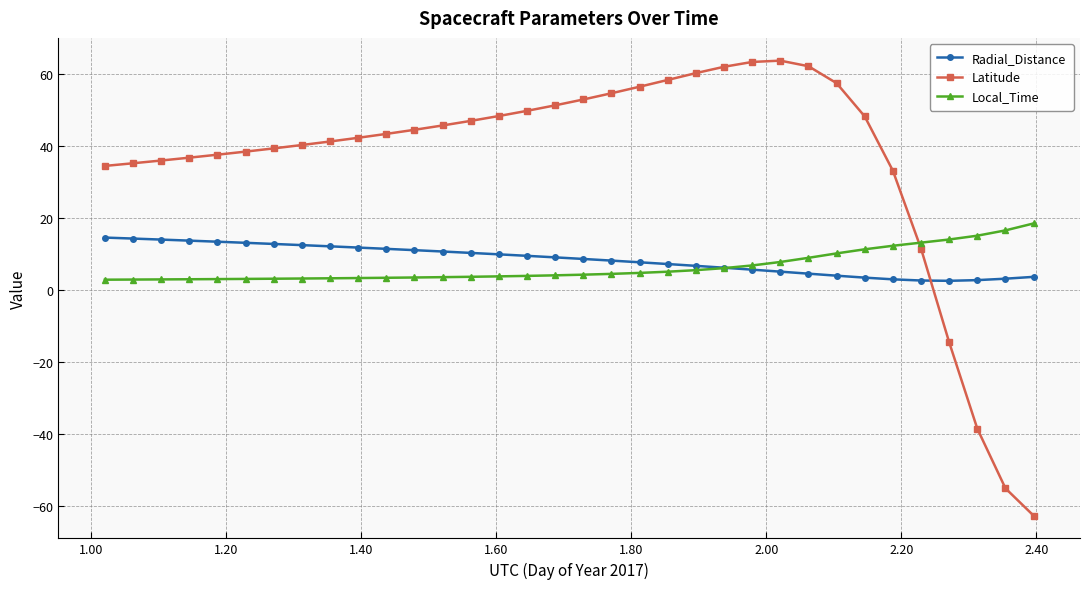

What is the minimum value shown in the chart?

-62.8